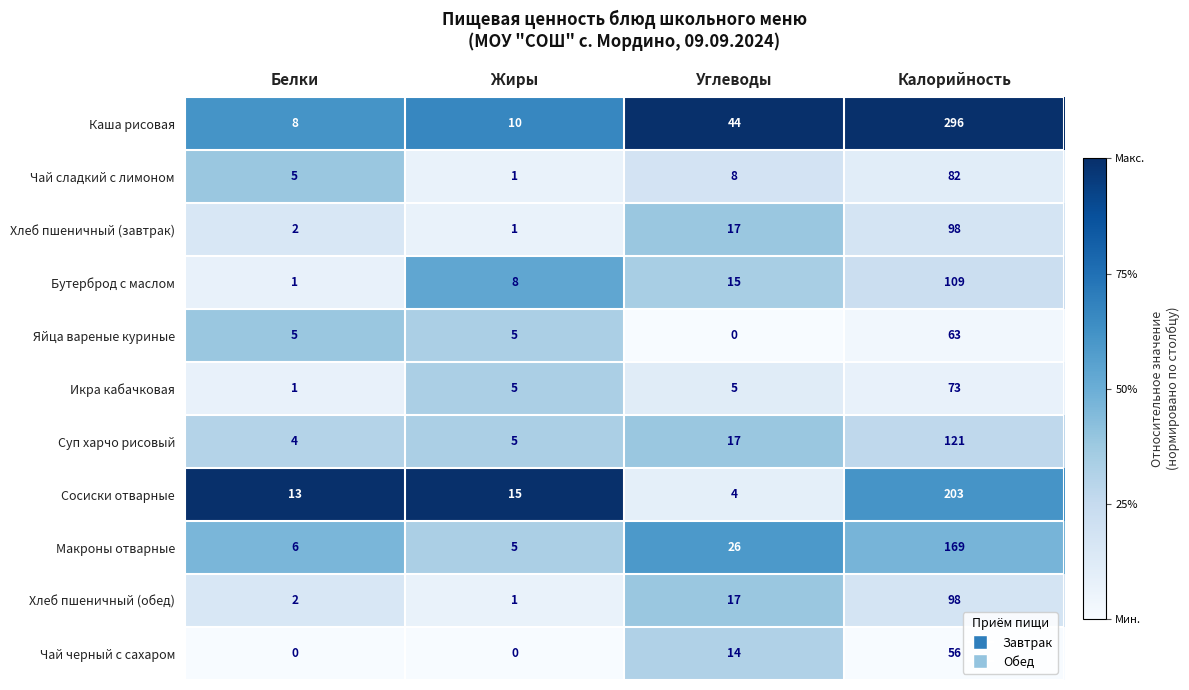

True or false: Яйца вареные куриные has a value of 5 at Белки.

True